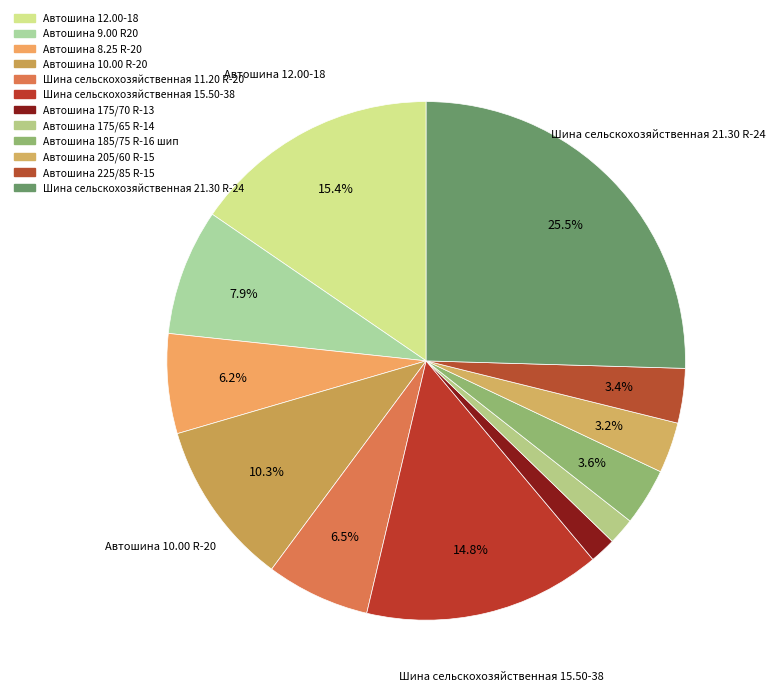

Count the number of slices in the pie.

12